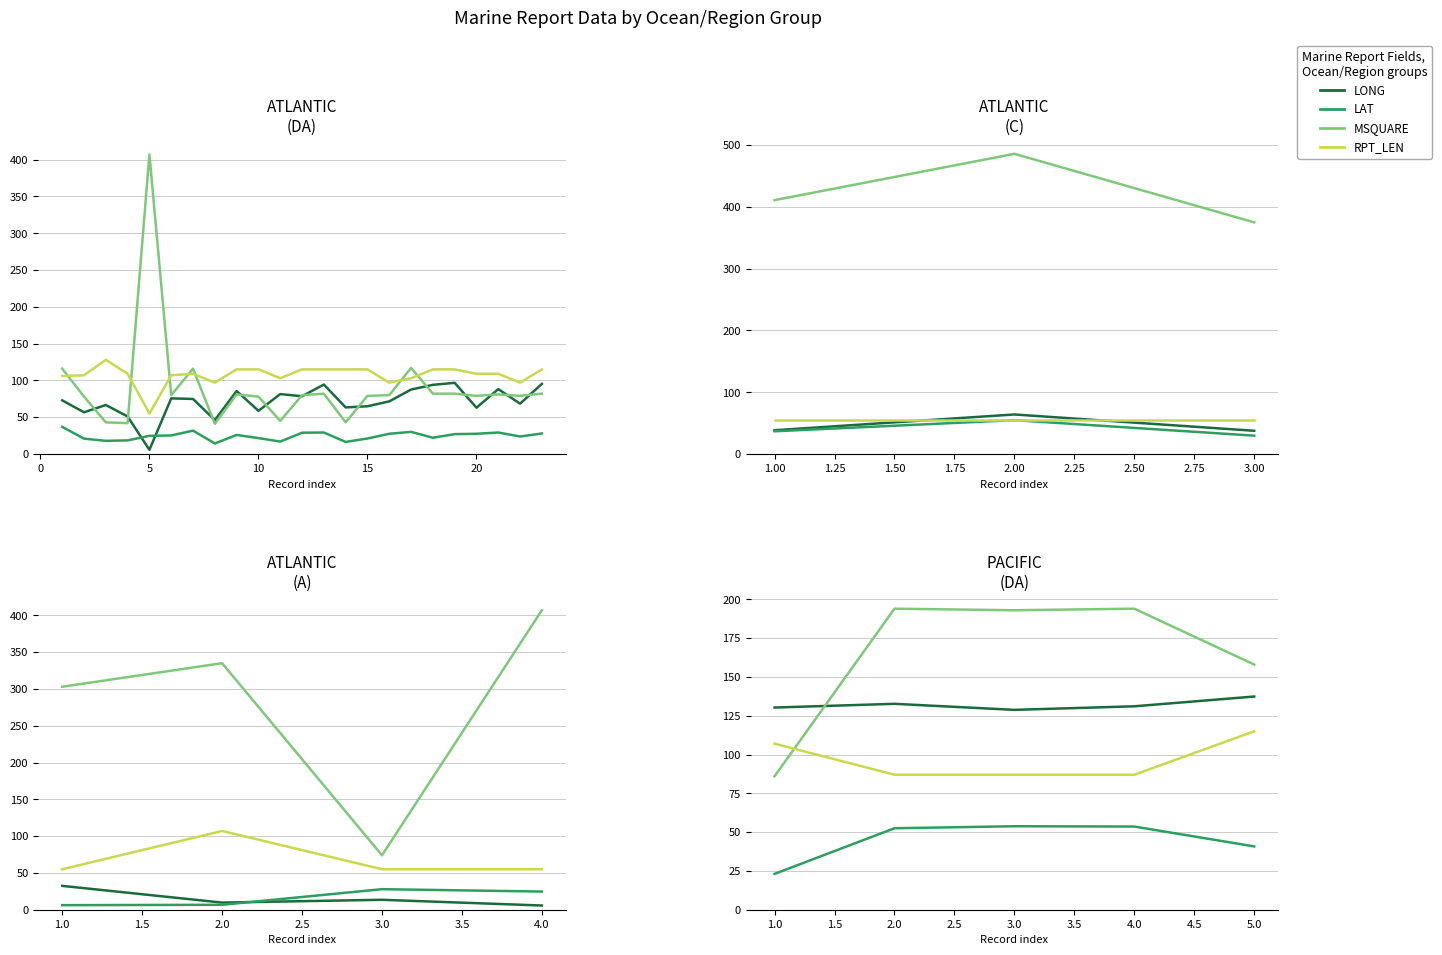

In LONG, how many points are higher than both neighbors (excluding endpoints)?

1